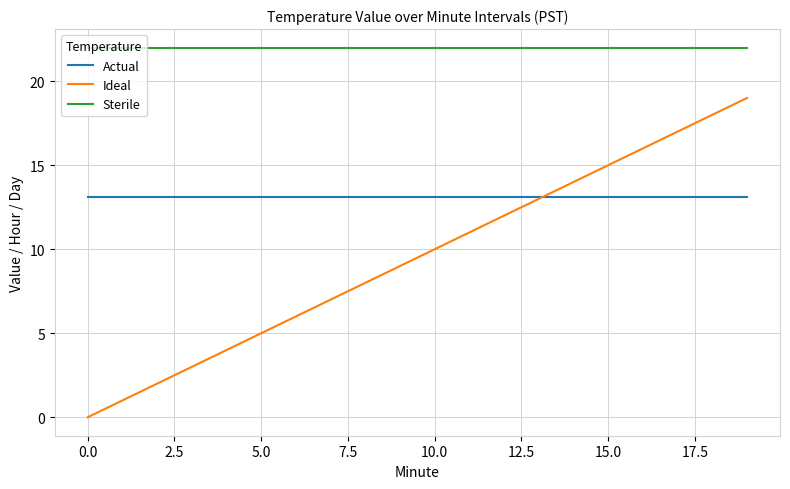

Which series has the largest range (max minus min)?

Ideal